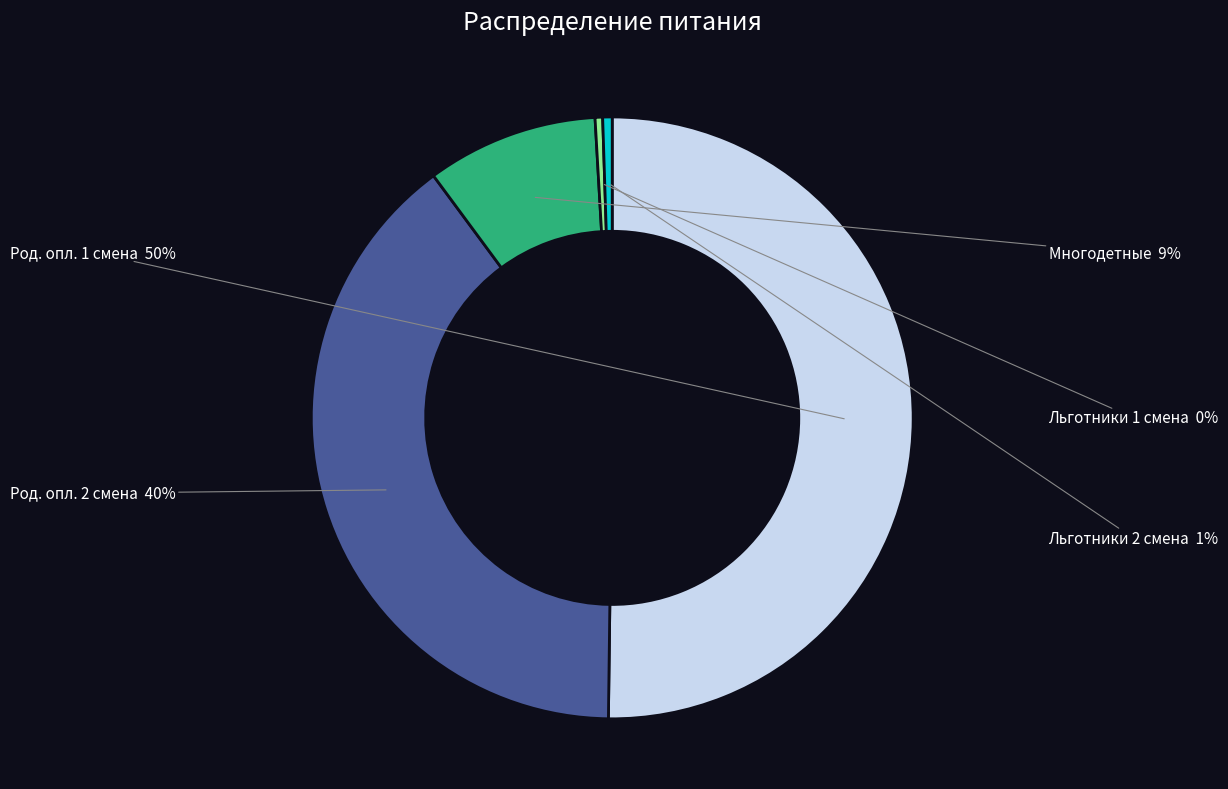

To the nearest percent, what percentage of the pie is Род. опл. 2 смена?

40%